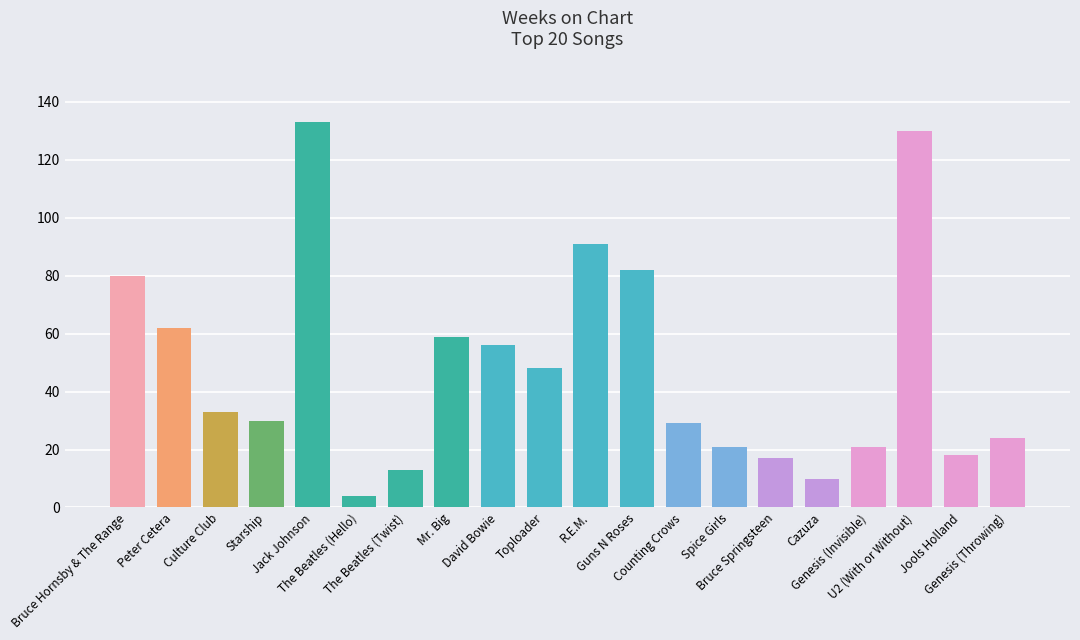

The value at Guns N Roses is 146. True or false?

False